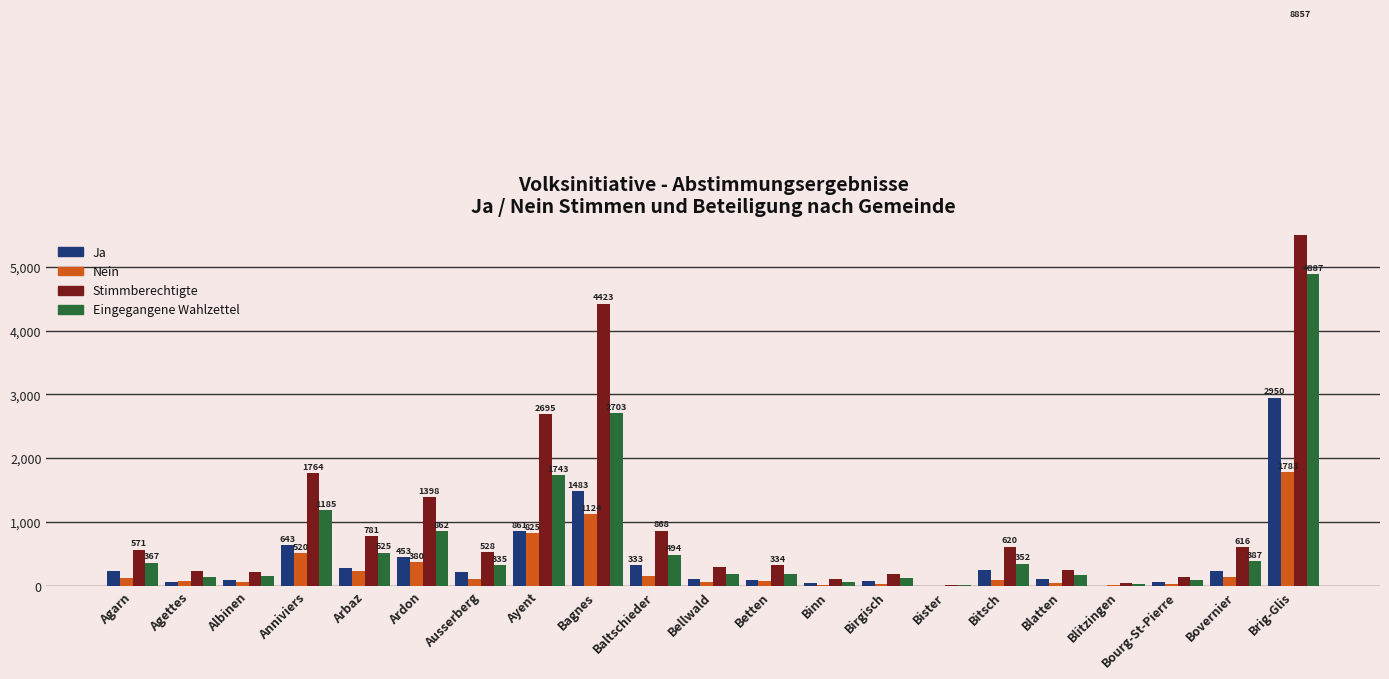

The Nein series shows 72 at Blatten. True or false?

False